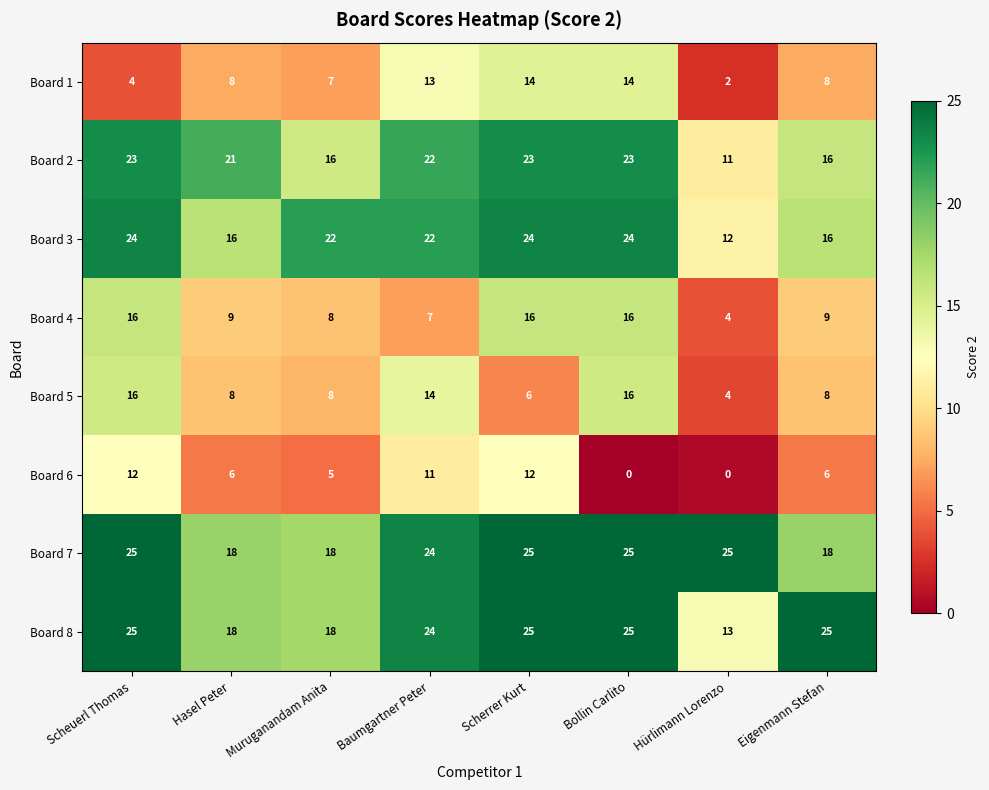

Which category has the lowest value in the Board 8 series?

Hürlimann Lorenzo